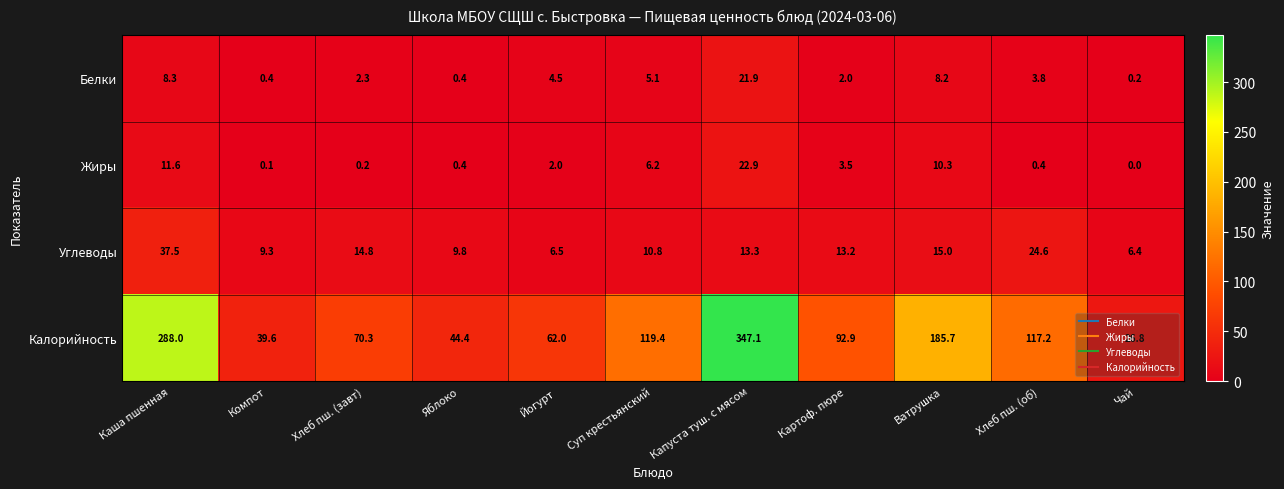

Count the number of categories in the chart.

11